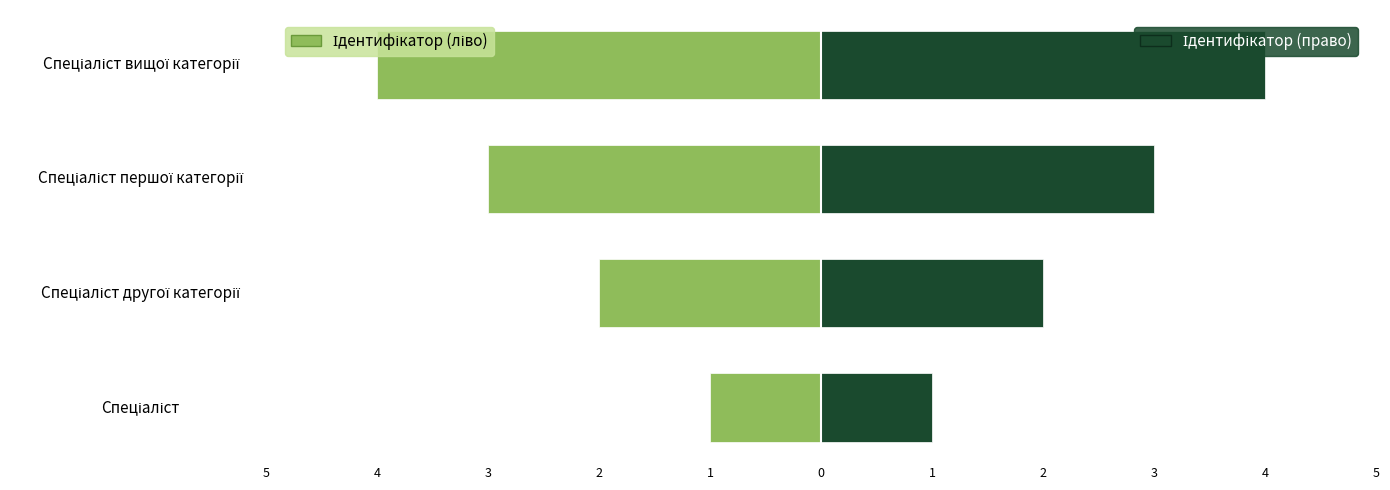

How many groups of bars are there?

4